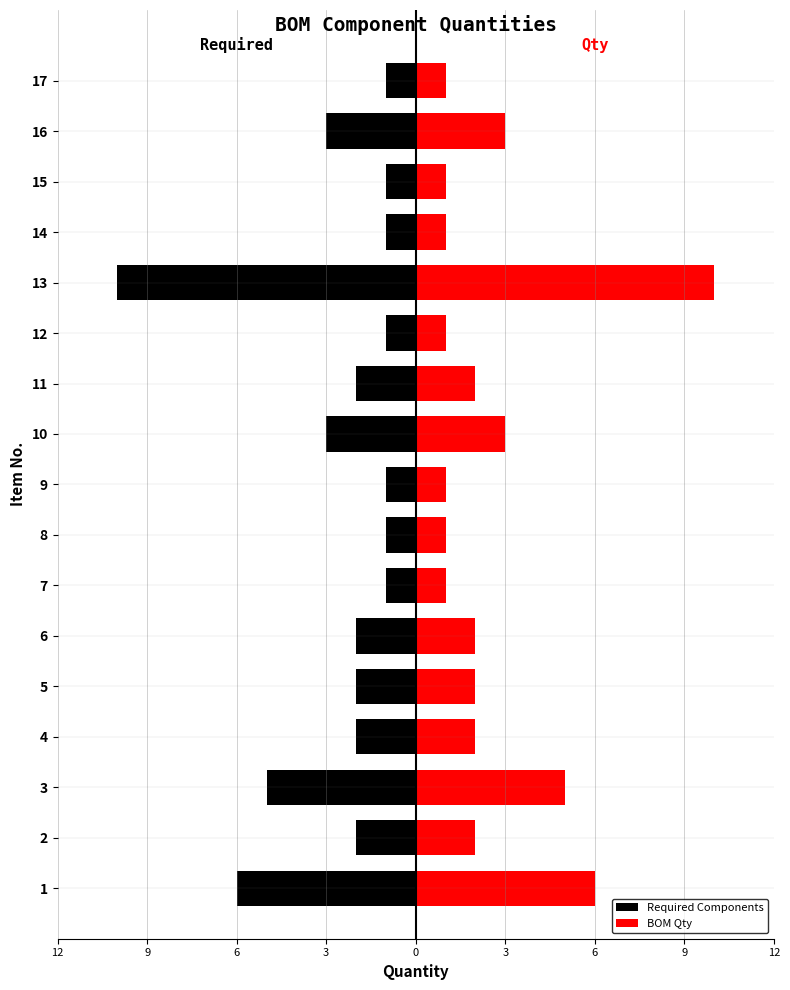

What are all the series names shown in the legend?

Required Components, BOM Qty